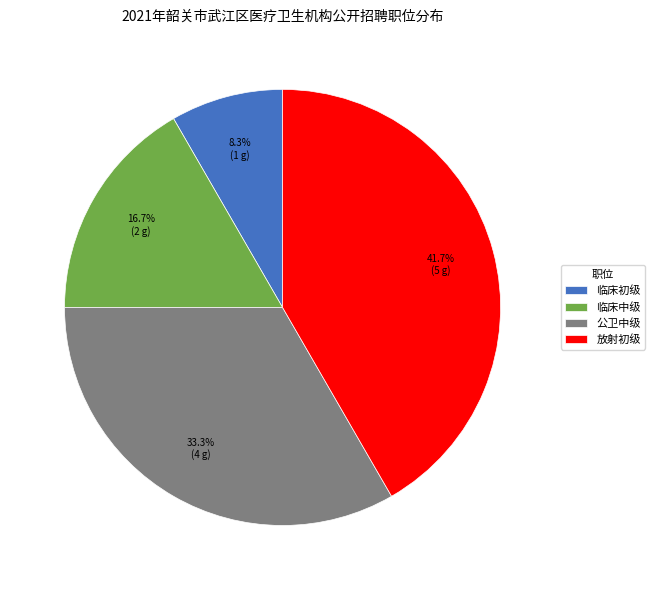

Is it true that 公卫中级 is 33% of the pie?

True